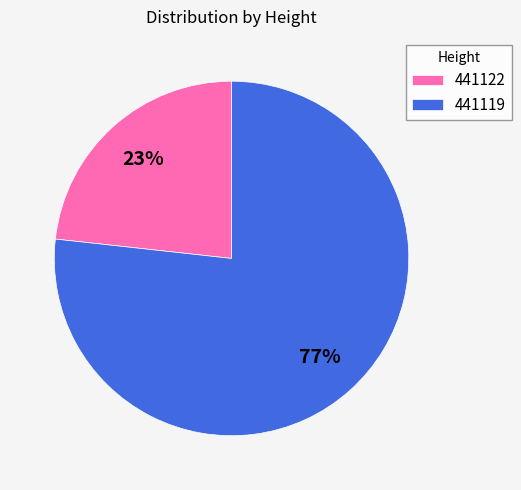

What percentage is the 441119 slice, to the nearest percent?

77%